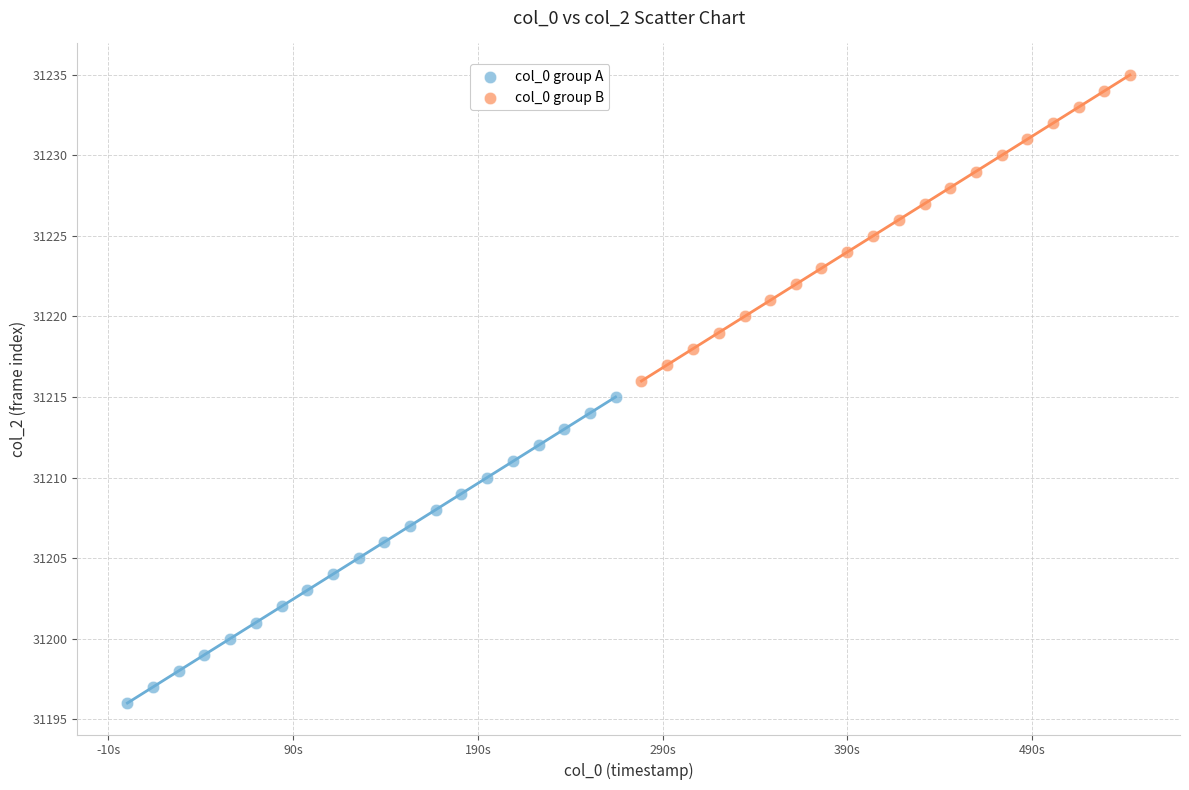

Which series reaches the maximum Y coordinate?

col_0 group B